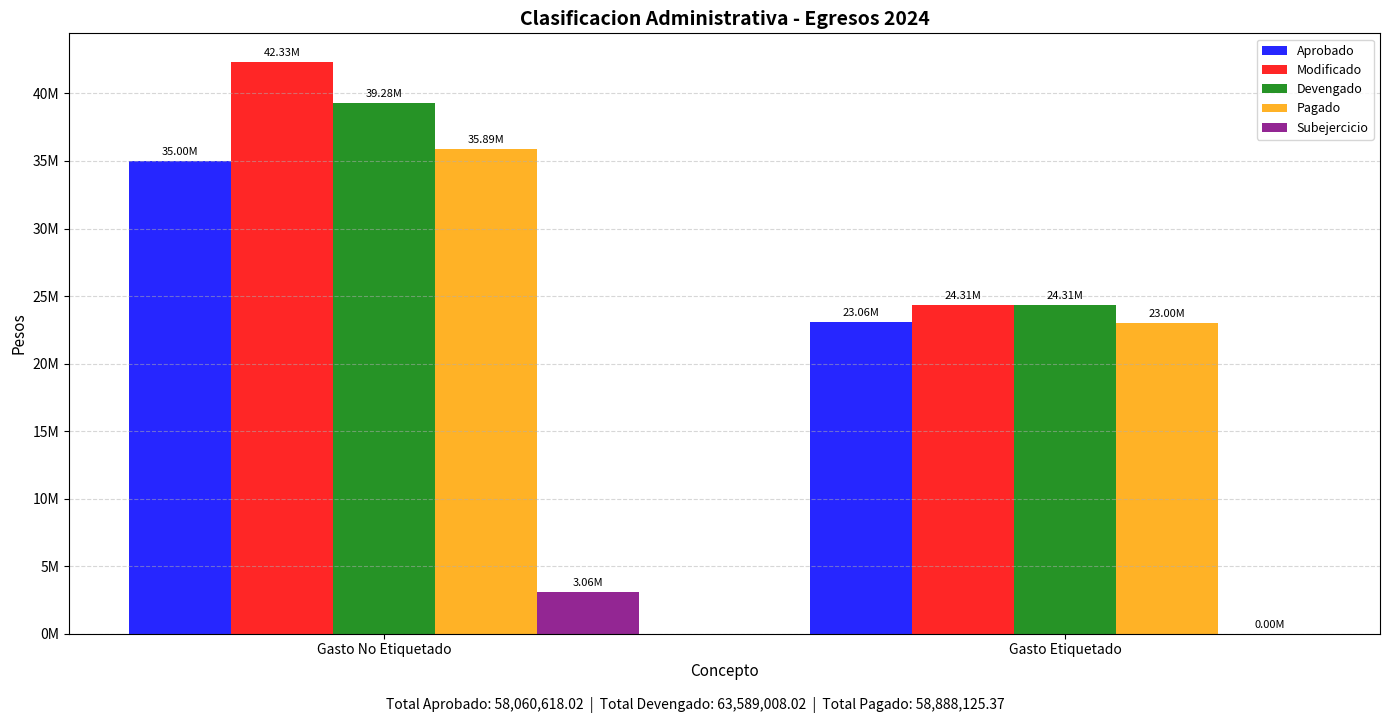

At how many categories does at least one series exceed 28026731?

1